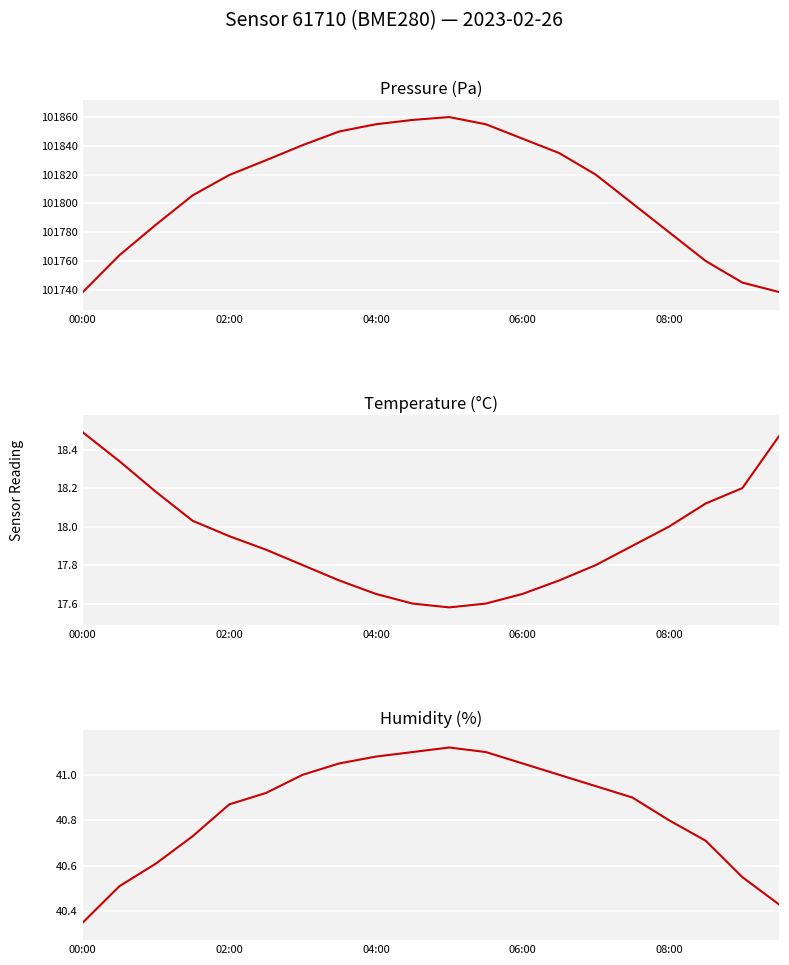

What is the value of the pressure point at the 9th from the left?

101855.0